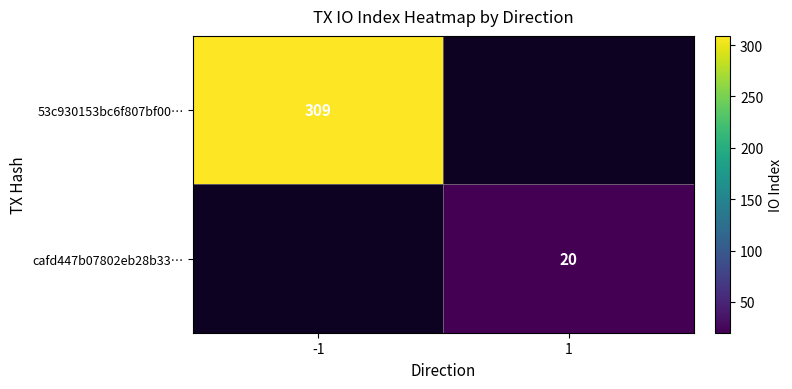

Which label corresponds to the largest value in the chart?

-1